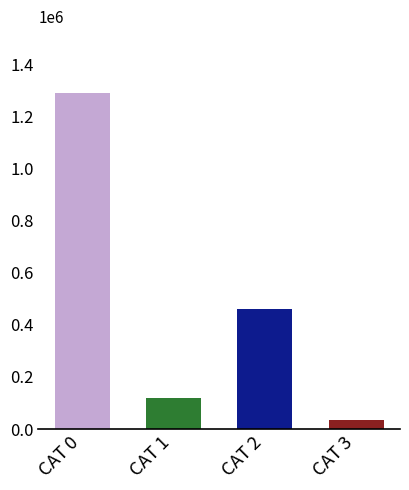

True or false: the data shows 1726619 at CAT 0.

False